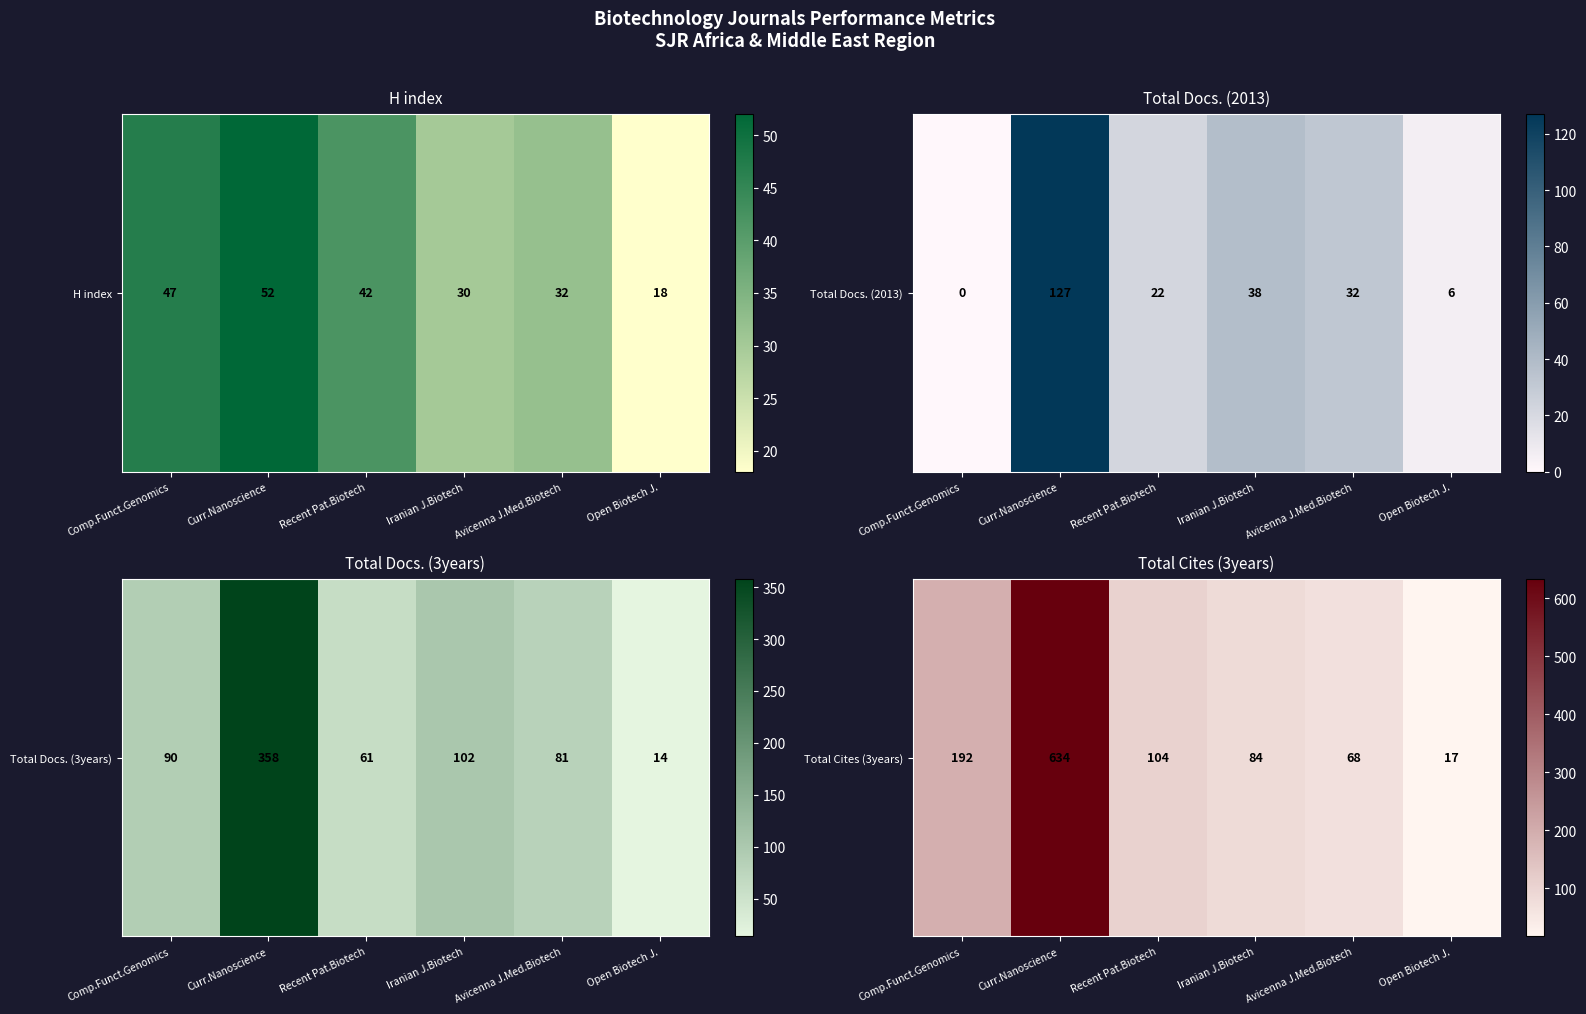

What is the maximum value shown in the chart?

634